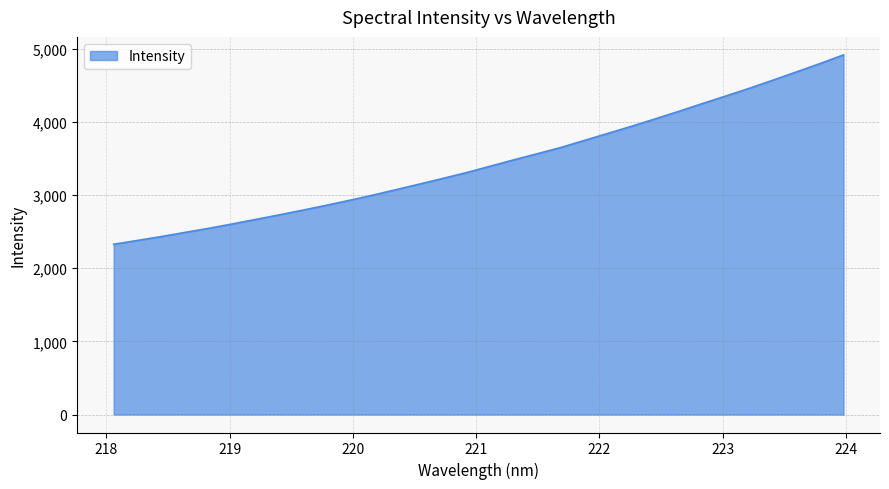

How many categories are shown in the chart?

32